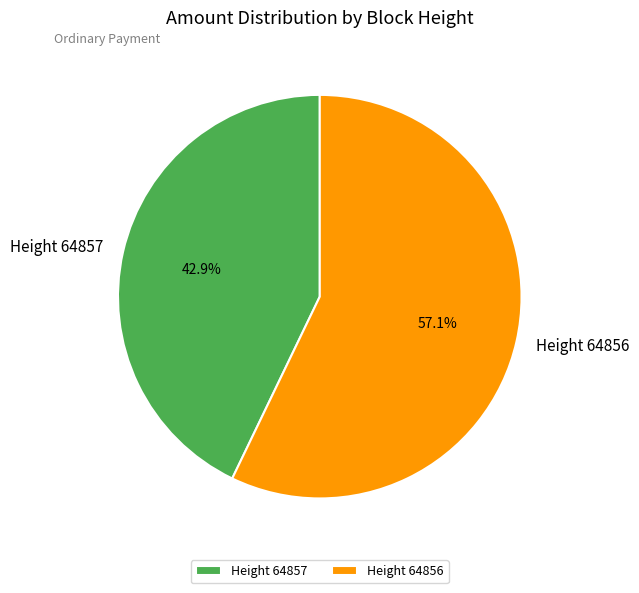

Between Height 64856 and Height 64857, which is larger?

Height 64856